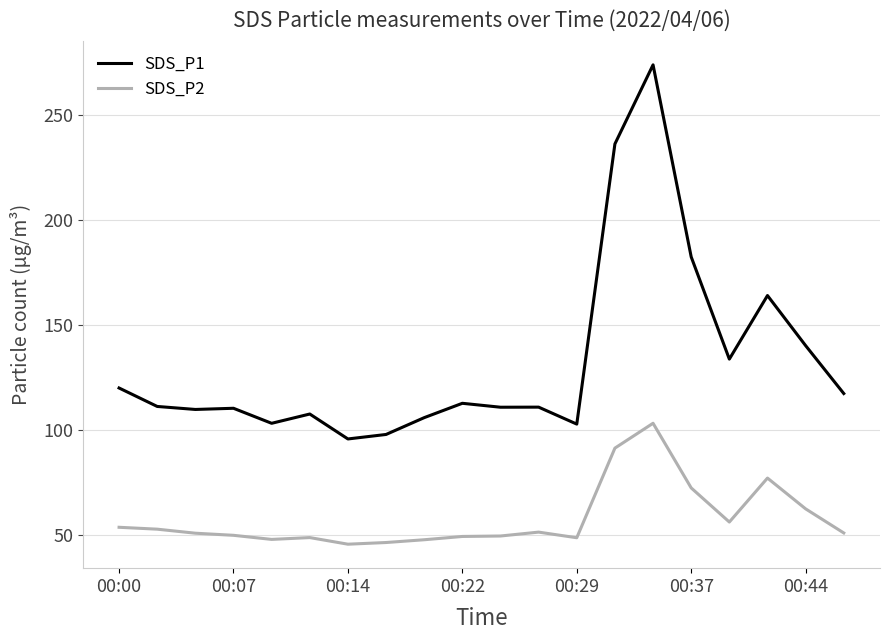

How many distinct data groups are displayed?

2